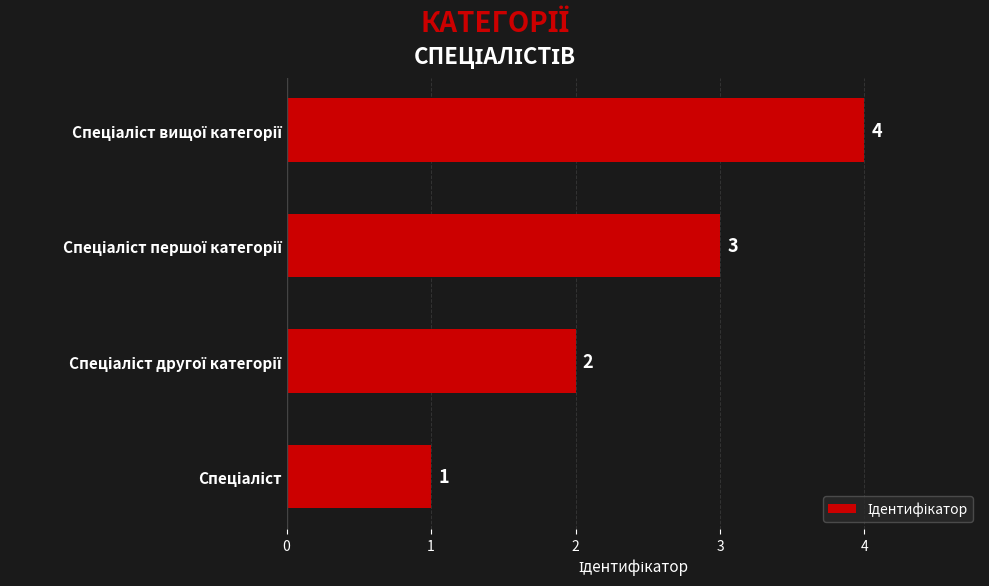

What is the difference between the maximum and minimum values?

3